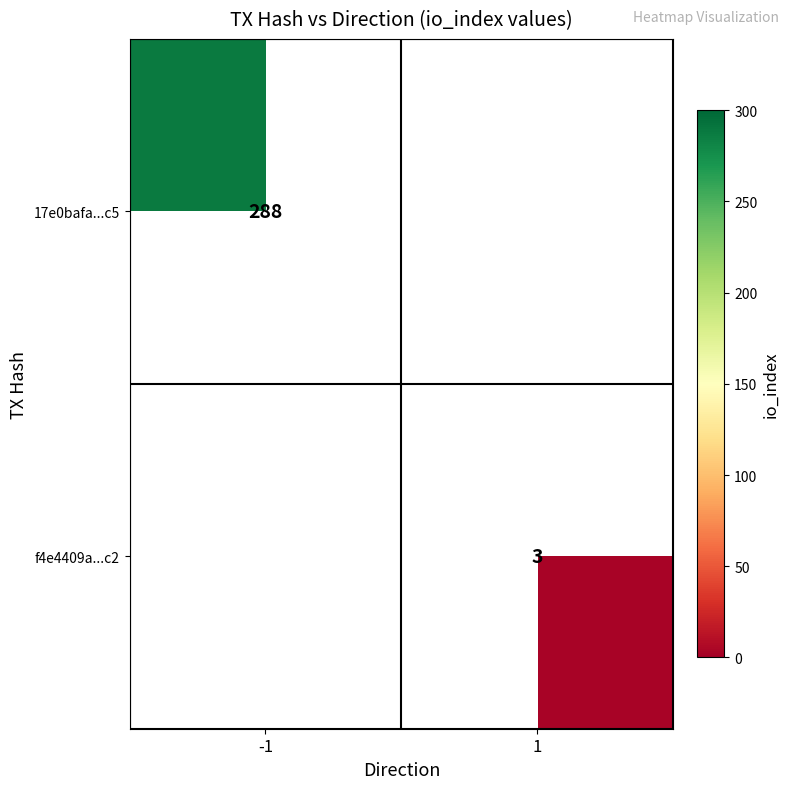

At how many categories does at least one series exceed 227?

1